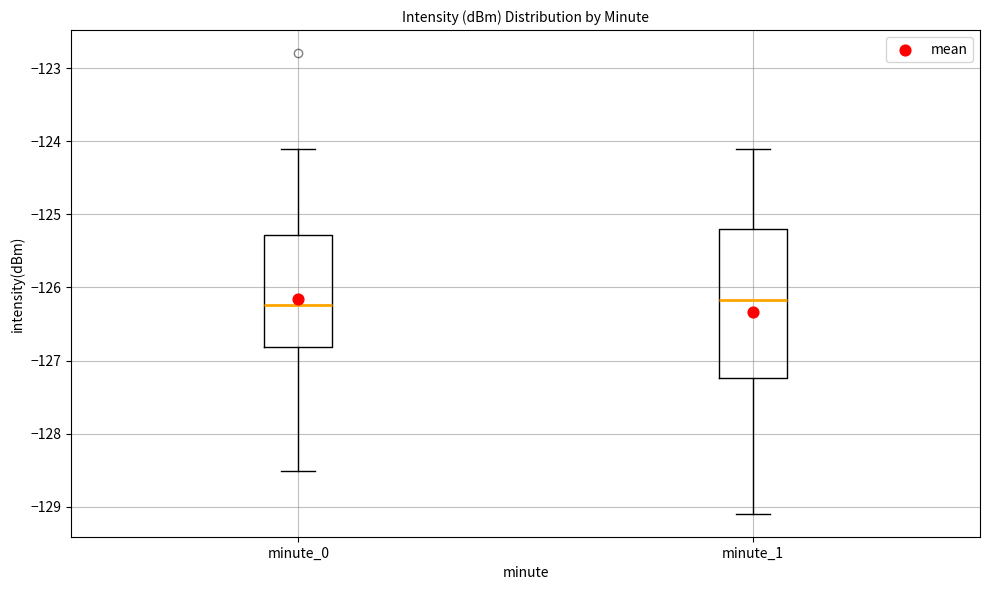

Reading left to right, transcribe this box plot: for each box, give where its median line is, the range the box spans, and where its two whiskers end, as read against the y-axis. The values are not printed on the chart, so give them approximately, as read against the axis.

minute_0: median -126.2, box -126.8 to -125.3, whiskers -128.5 to -124.1
minute_1: median -126.2, box -127.2 to -125.2, whiskers -129.1 to -124.1